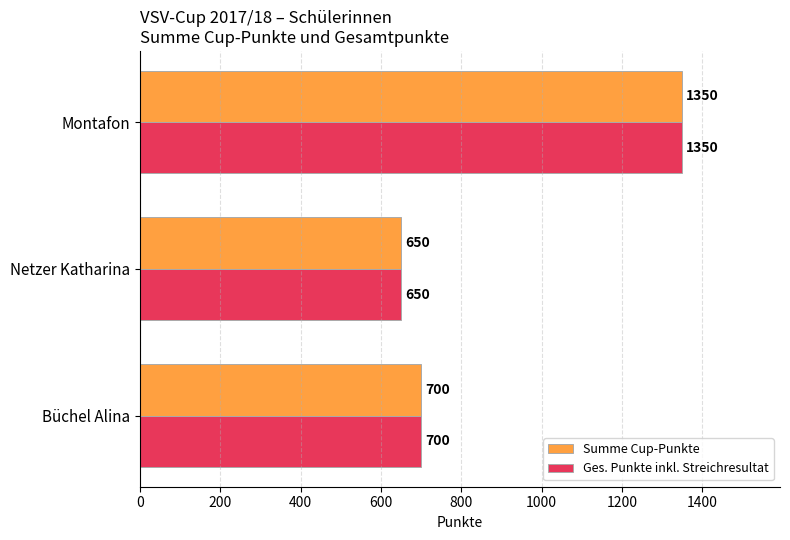

How many data points in Summe Cup-Punkte are less than 700?

1